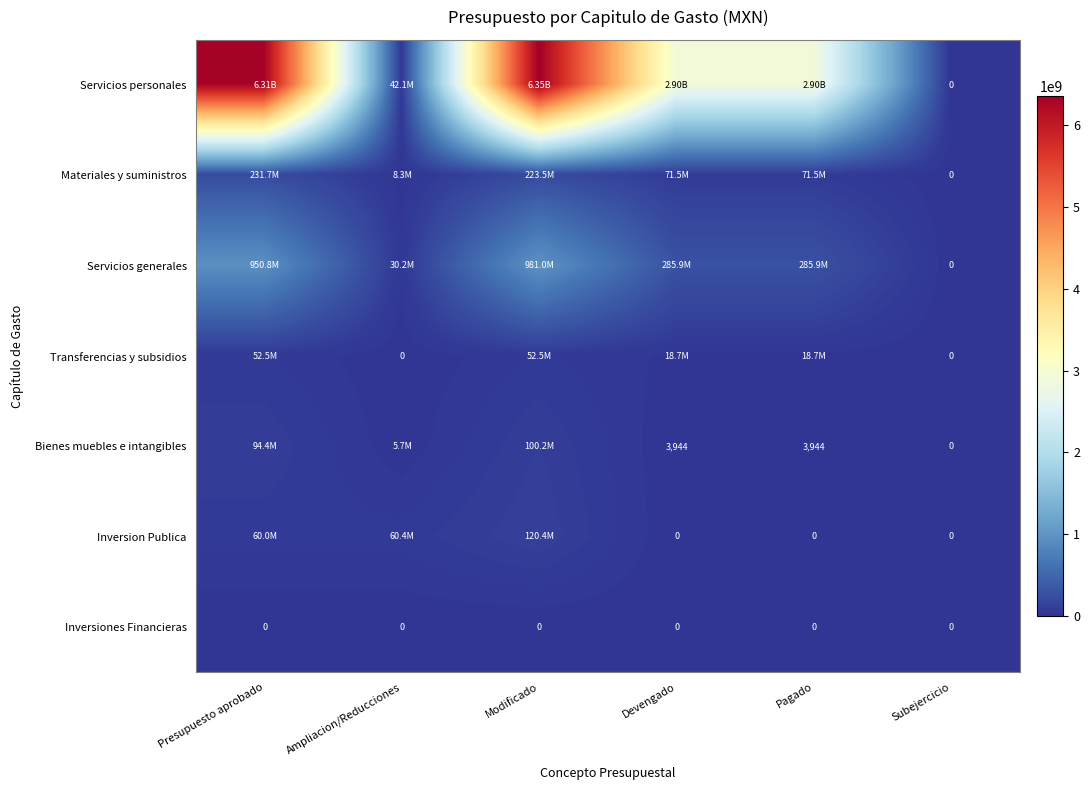

Rank the series by their maximum value, from highest to lowest.

Servicios personales, Servicios generales, Materiales y suministros, Inversion Publica, Bienes muebles e intangibles, Transferencias y subsidios, Inversiones Financieras